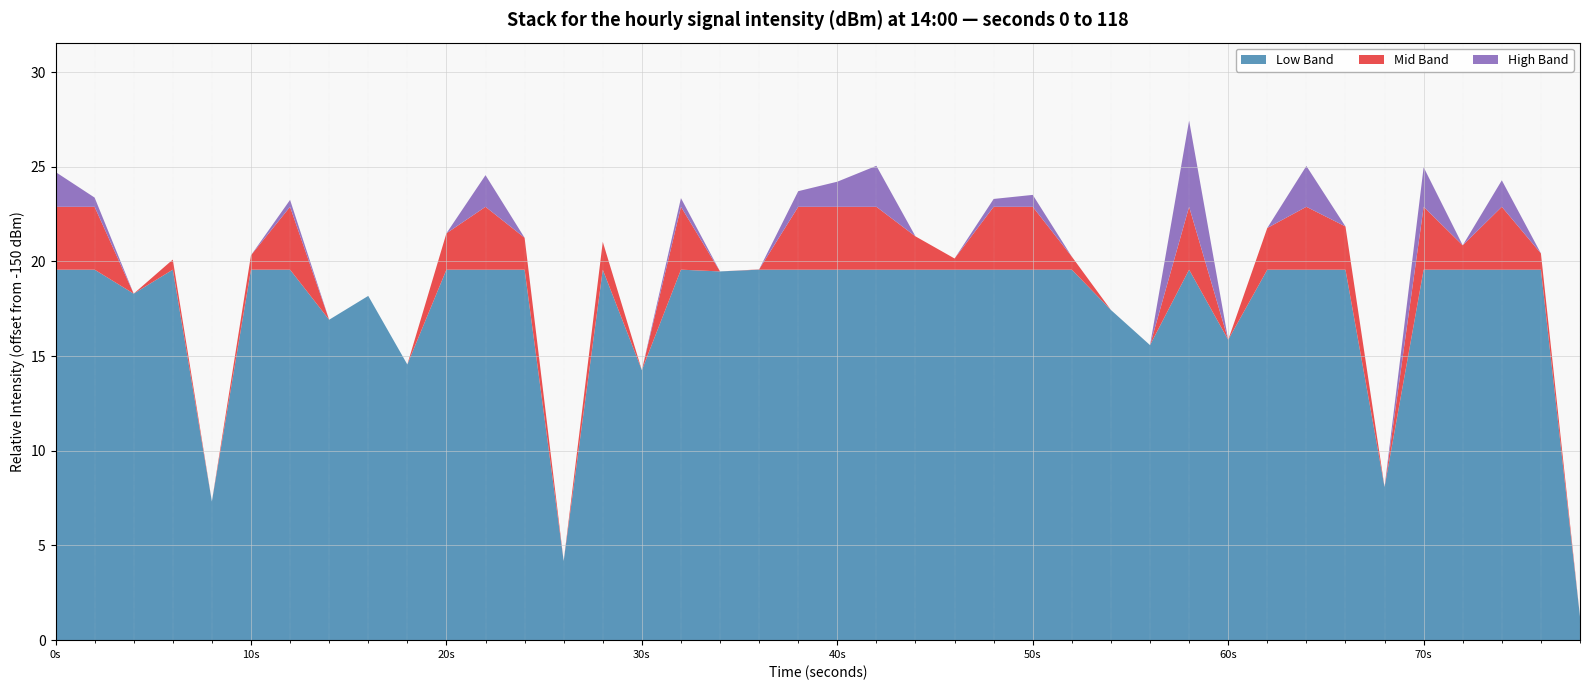

What are all the series names shown in the legend?

Low Band, Mid Band, High Band